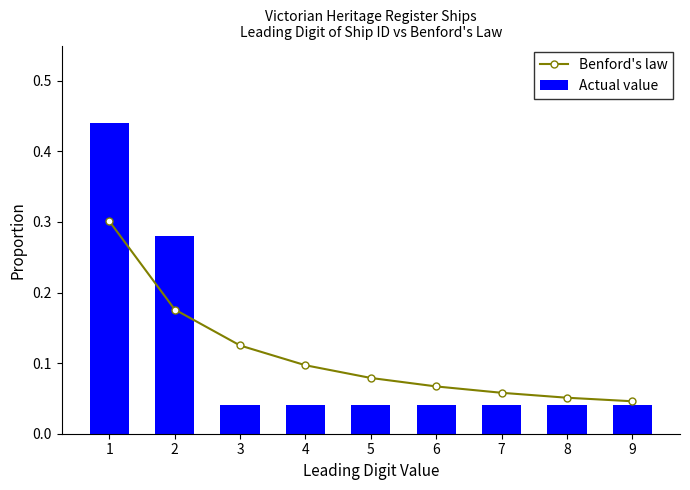

Rank the series by their maximum value, from highest to lowest.

Actual value, Benford's law